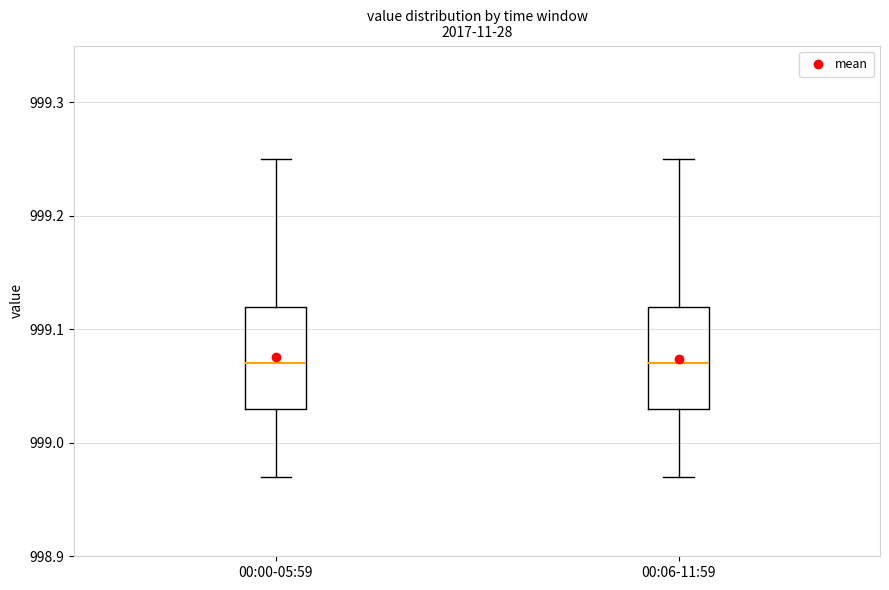

Reading left to right, transcribe this box plot: for each box, give where its median line is, the range the box spans, and where its two whiskers end, as read against the y-axis. The values are not printed on the chart, so give them approximately, as read against the axis.

00:00-05:59: median 999.07, box 999.03 to 999.12, whiskers 998.97 to 999.25
00:06-11:59: median 999.07, box 999.03 to 999.12, whiskers 998.97 to 999.25